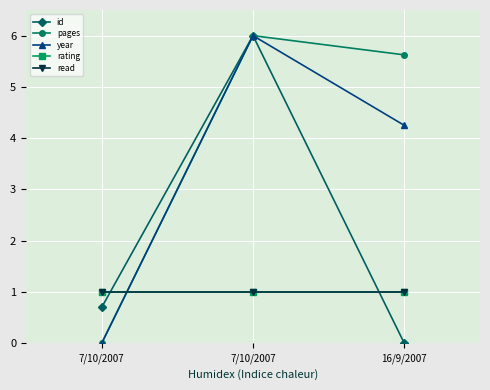

What is the approximate value of year at 7/10/2007?

6.0